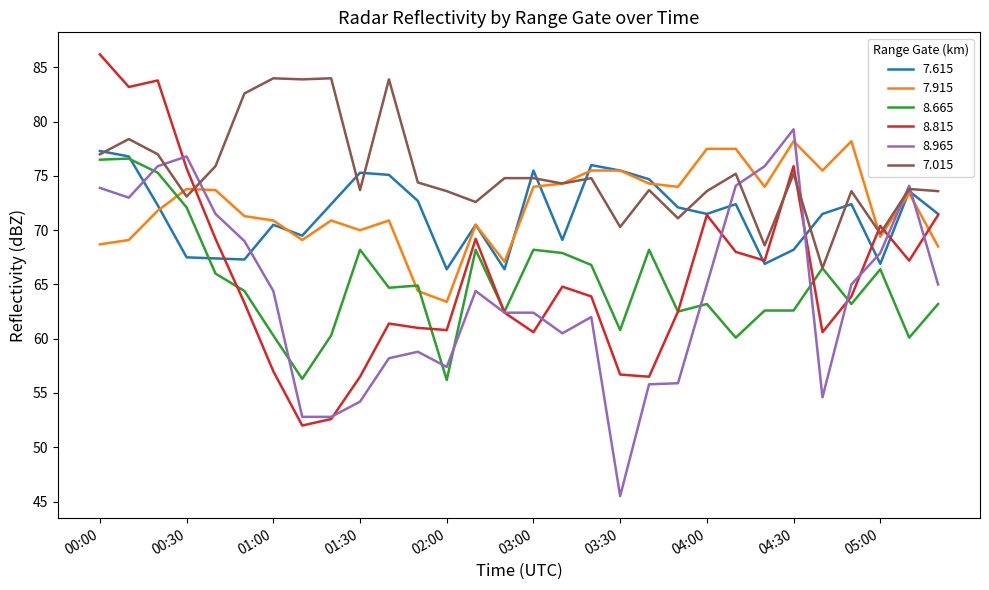

Which series has the largest total across all categories?

7.015